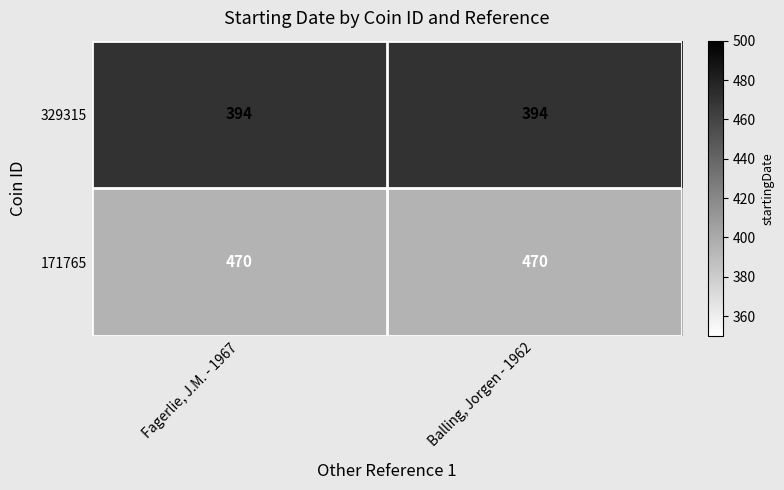

Reading left to right, list all the values displayed in this chart.

329315: 394	394
171765: 470	470